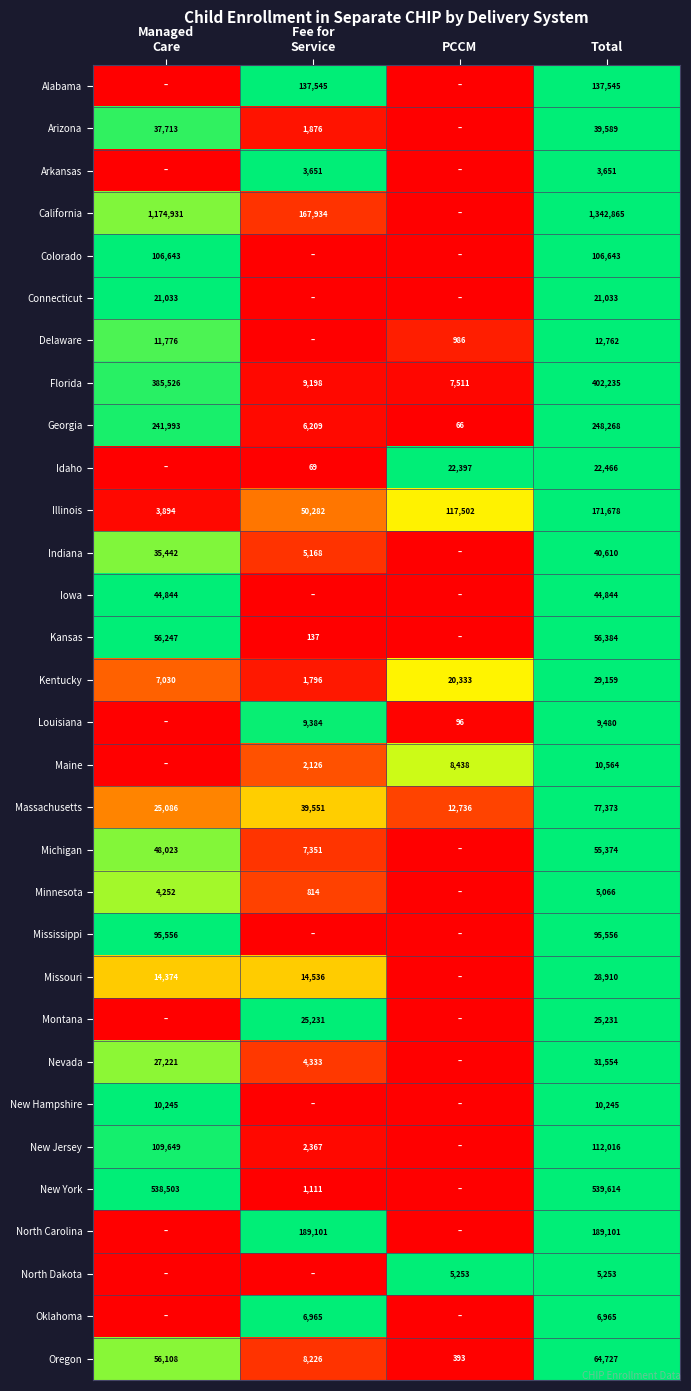

The Louisiana series shows 171 at PCCM. True or false?

False